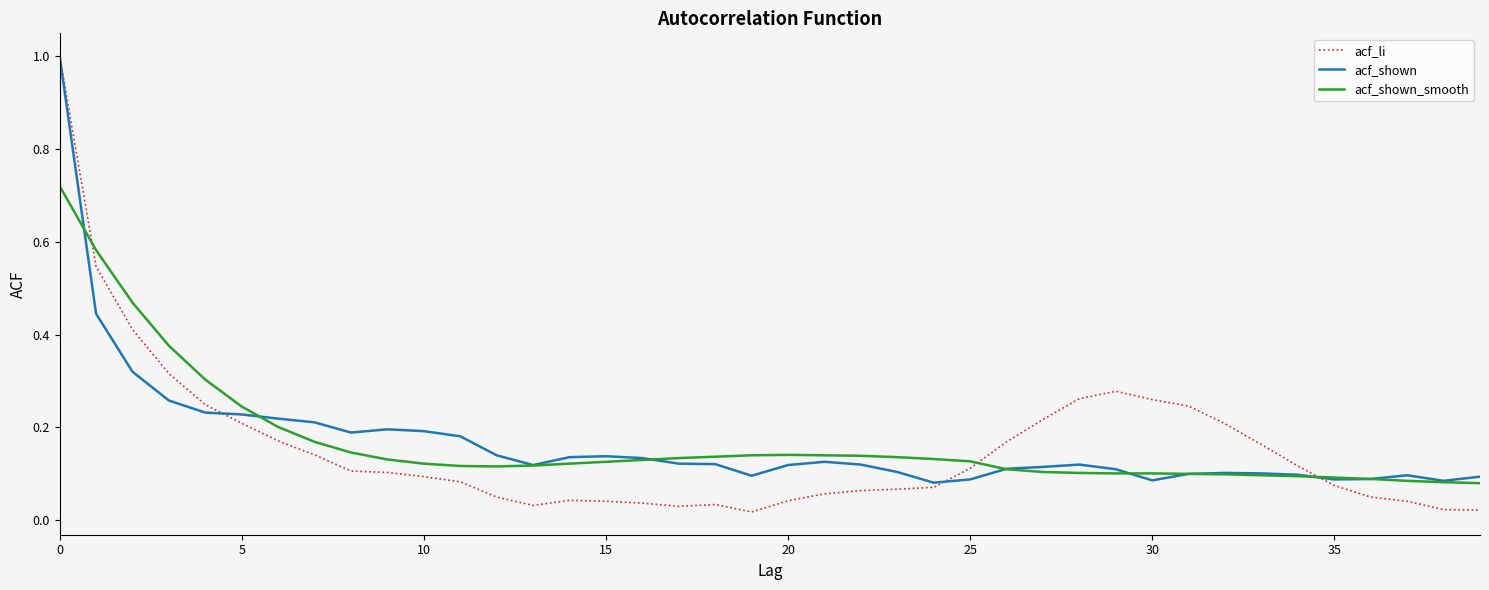

Which series has the largest range (max minus min)?

acf_li